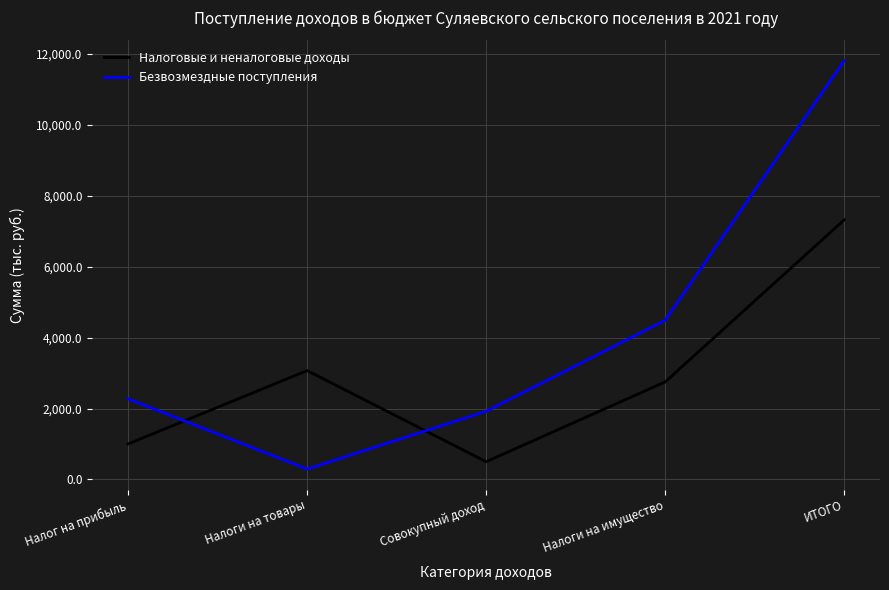

Which category has the lowest value across all series?

Налоги на товары